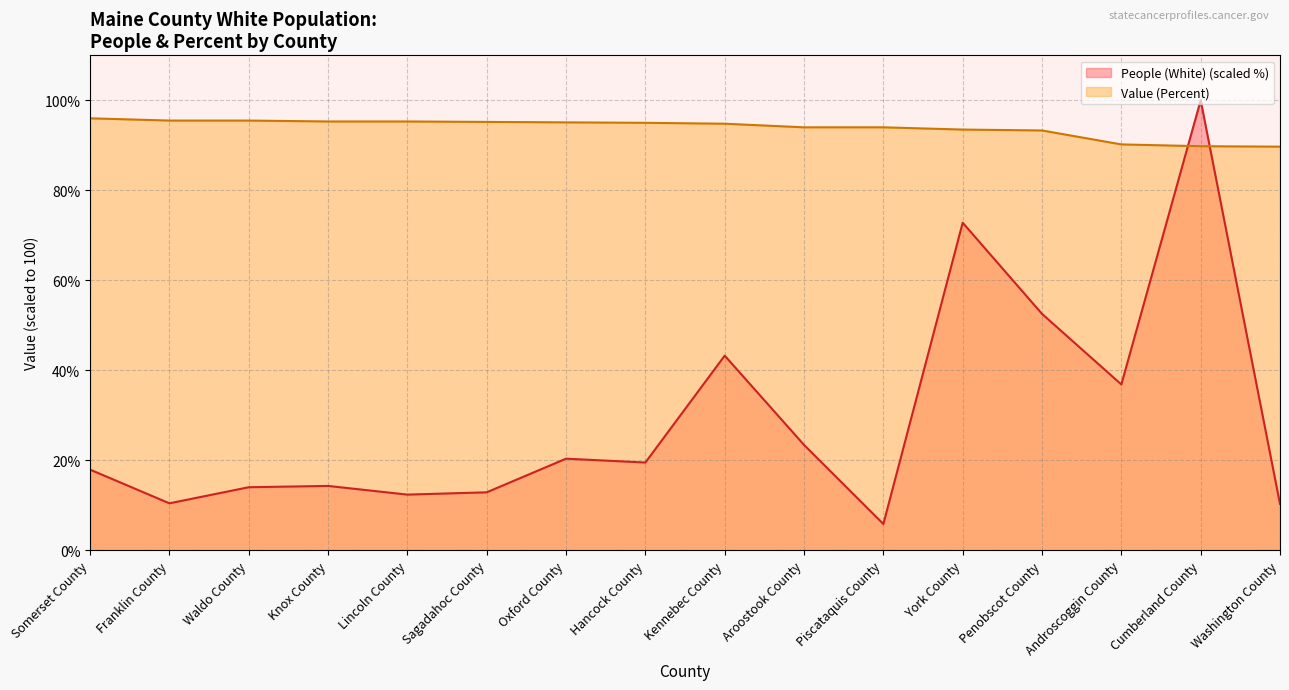

Reading left to right, transcribe all the data shown in this chart.

People (White): 17.9	10.4	14.0	14.3	12.4	12.9	20.4	19.5	43.3	23.4	5.8	72.8	52.5	36.8	100.0	10.3
Value (Percent): 96.0	95.5	95.5	95.3	95.3	95.2	95.1	95.0	94.8	94.0	94.0	93.5	93.3	90.2	89.8	89.7